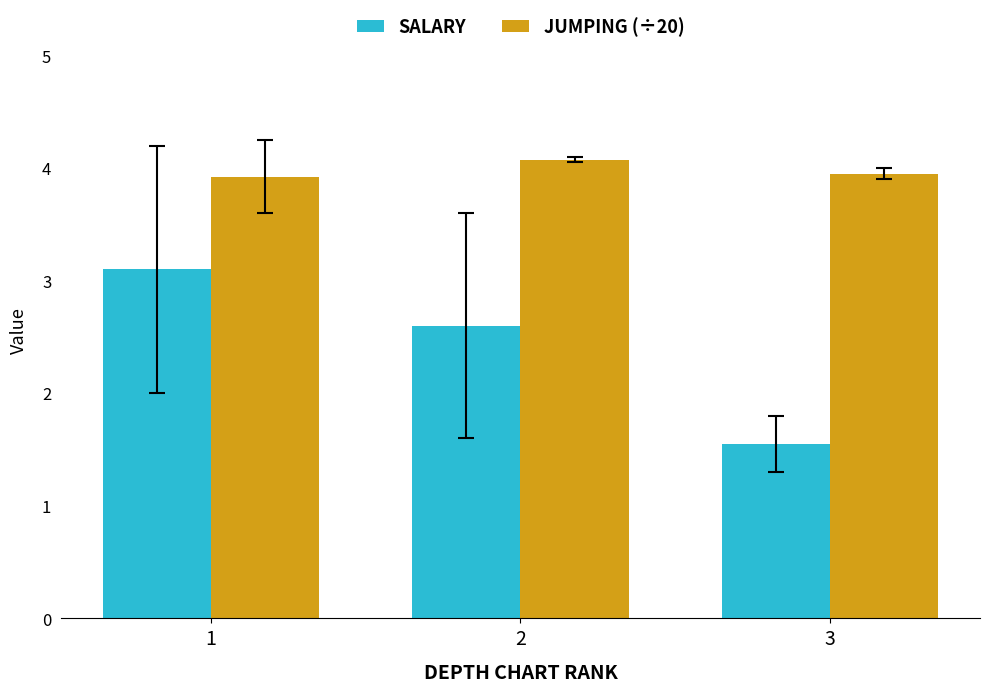

How many bars are there in total?

6